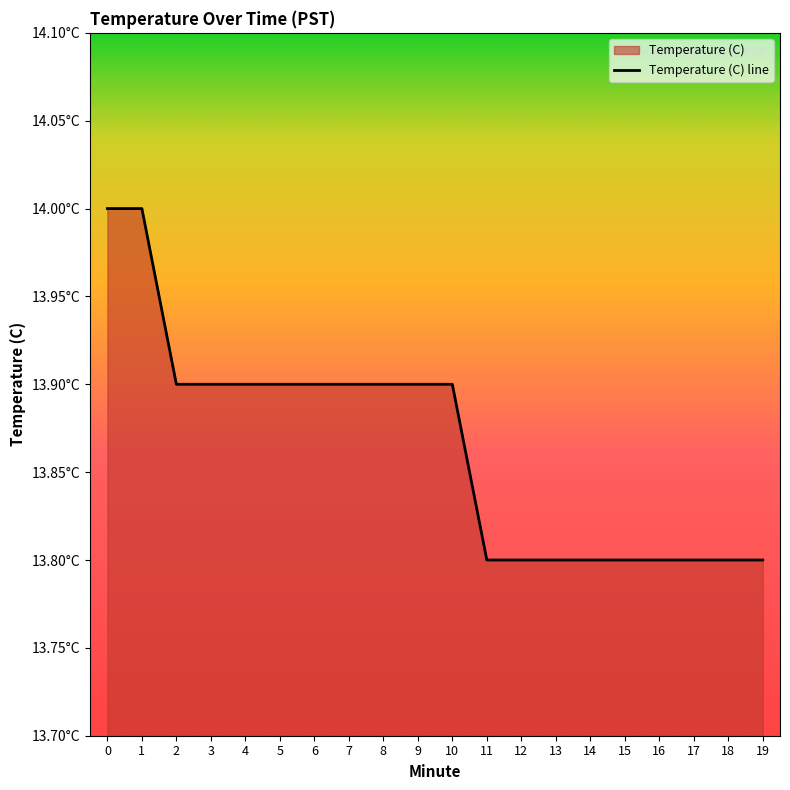

Is it true that the value at 17 is 13.8?

True